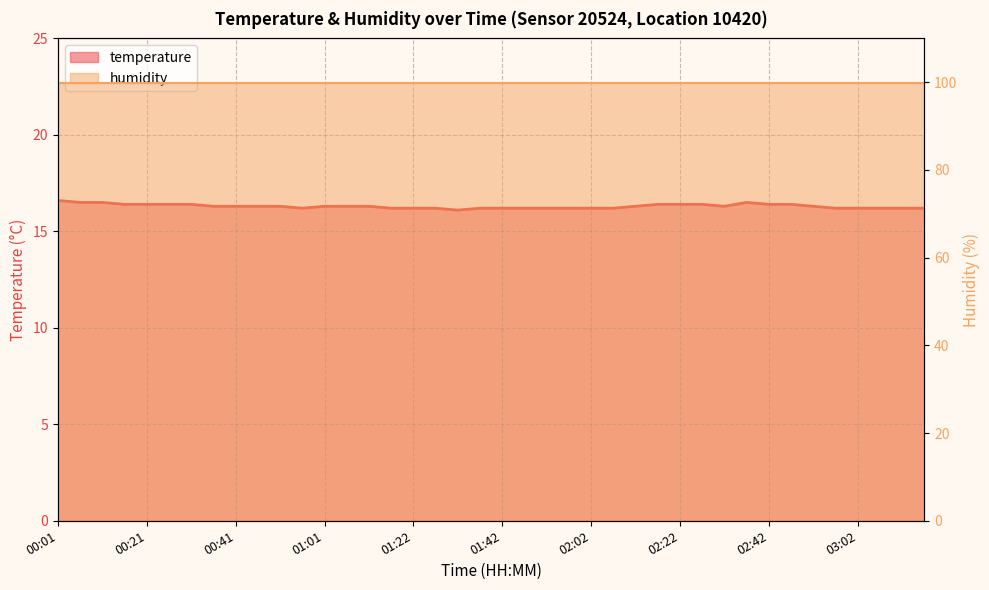

What is the difference between the maximum and minimum values?

0.5